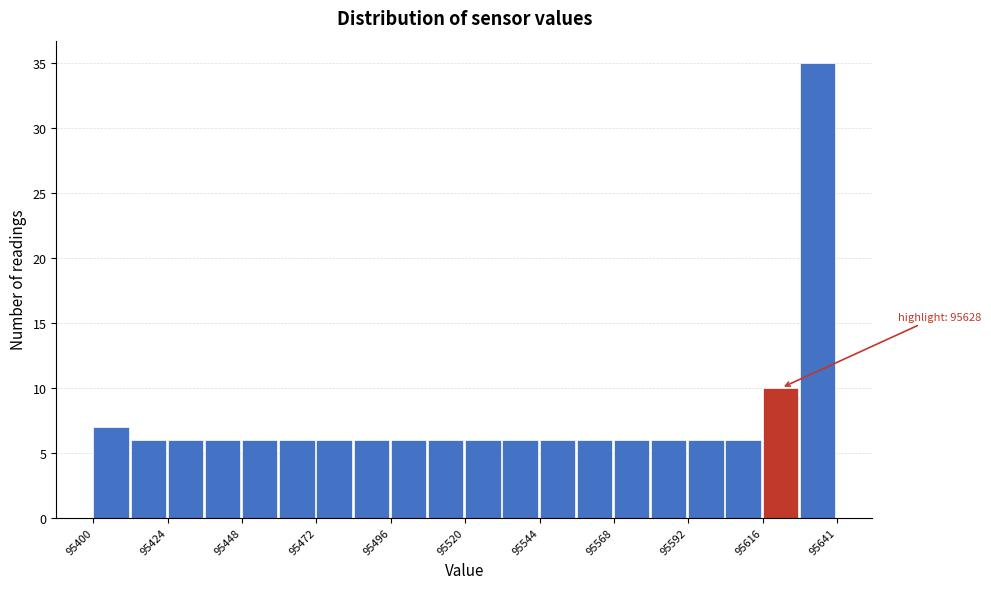

Around what value on the x-axis is the tallest bar? Give the approximate position of its centre, as read against the axis.

95635